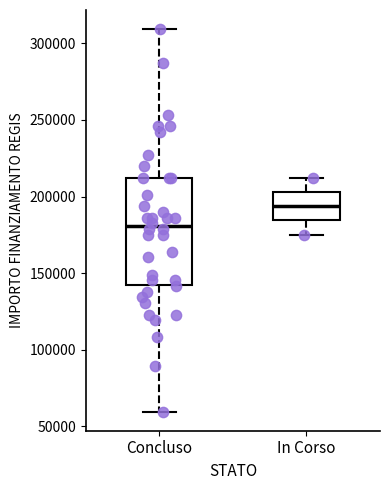

Reading left to right, transcribe this box plot: for each box, give where its median line is, the range the box spans, and where its two whiskers end, as read against the y-axis. The values are not printed on the chart, so give them approximately, as read against the axis.

Concluso: median 180000, box 145000 to 210000, whiskers 60000 to 310000
In Corso: median 195000, box 185000 to 205000, whiskers 175000 to 210000